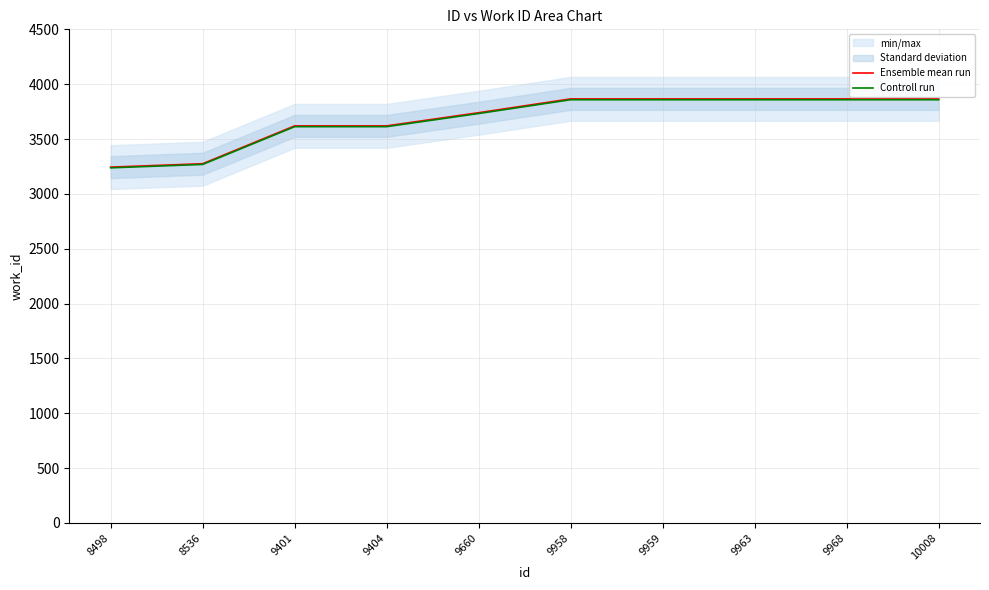

Is this an area chart (filled region under the line)?

No